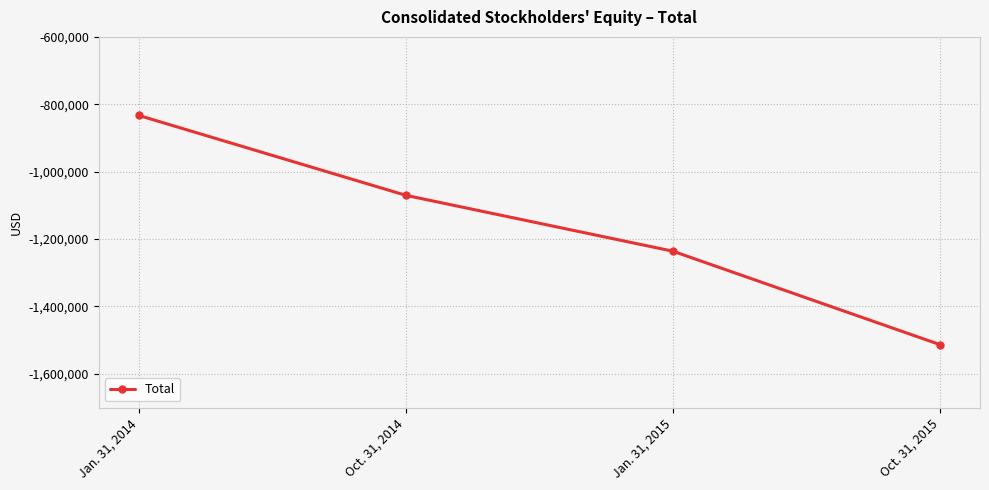

What position from the left is Oct. 31, 2015?

4